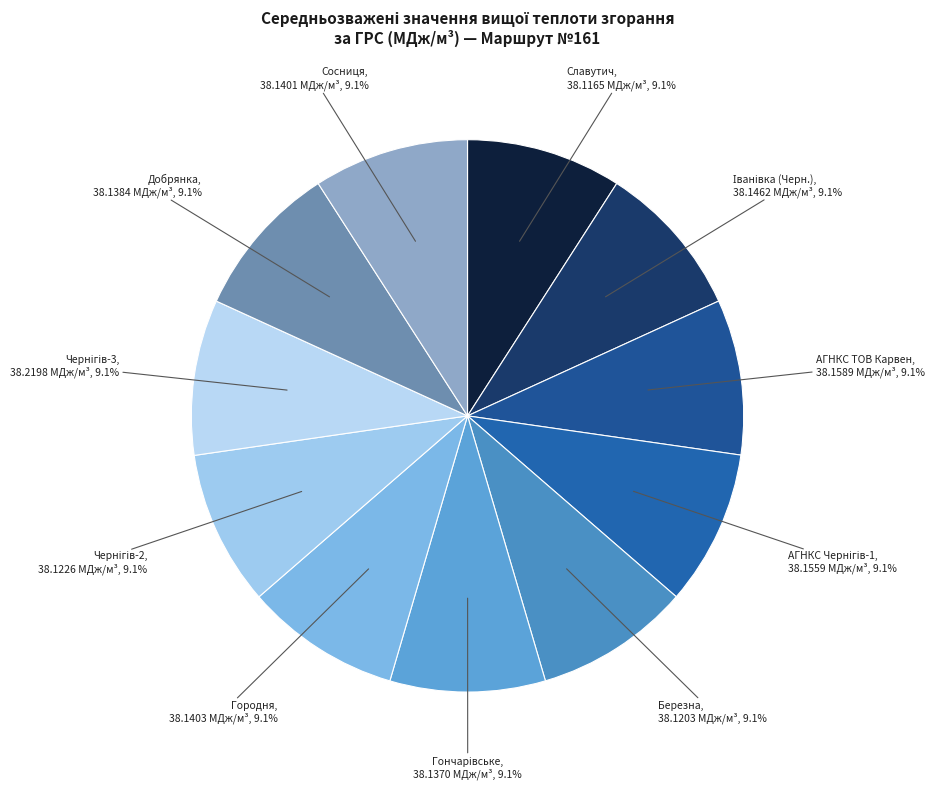

How many slices are in this pie chart?

11